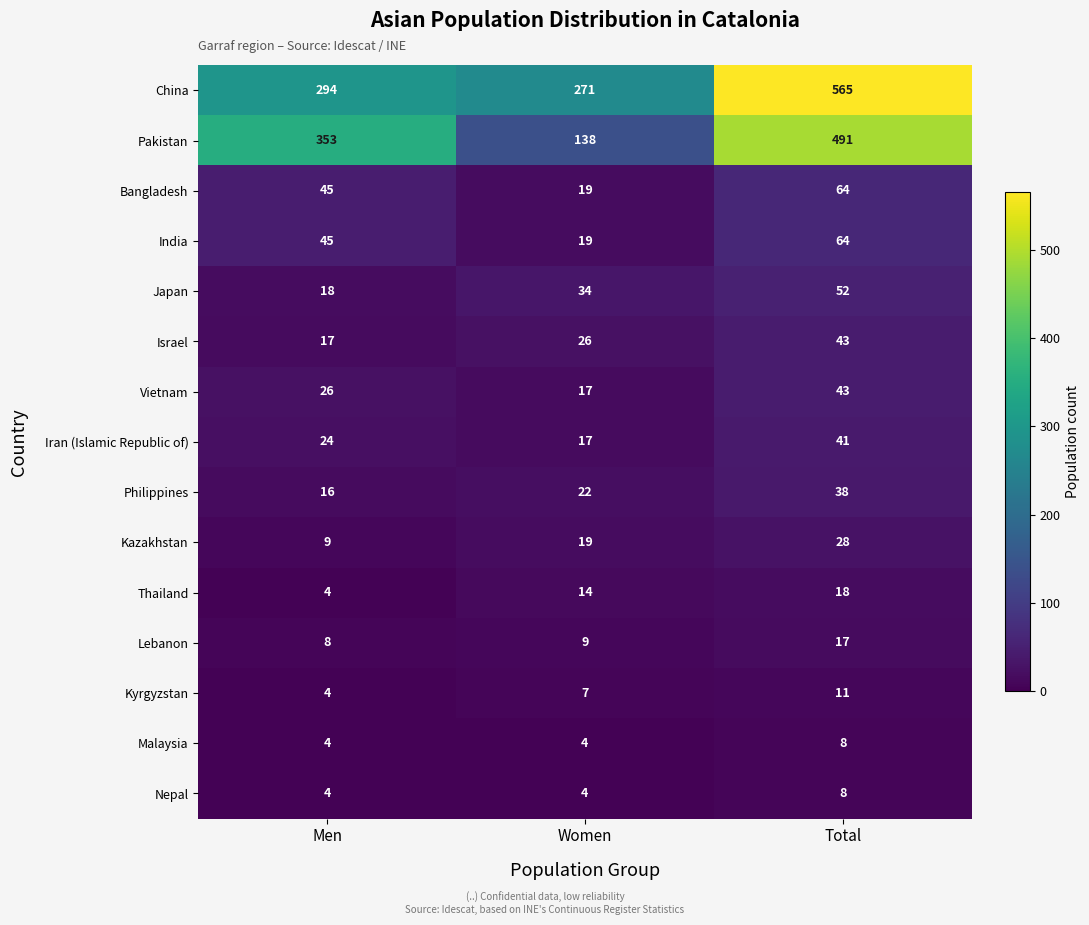

List the labels in order of Israel value, smallest first.

Men, Women, Total